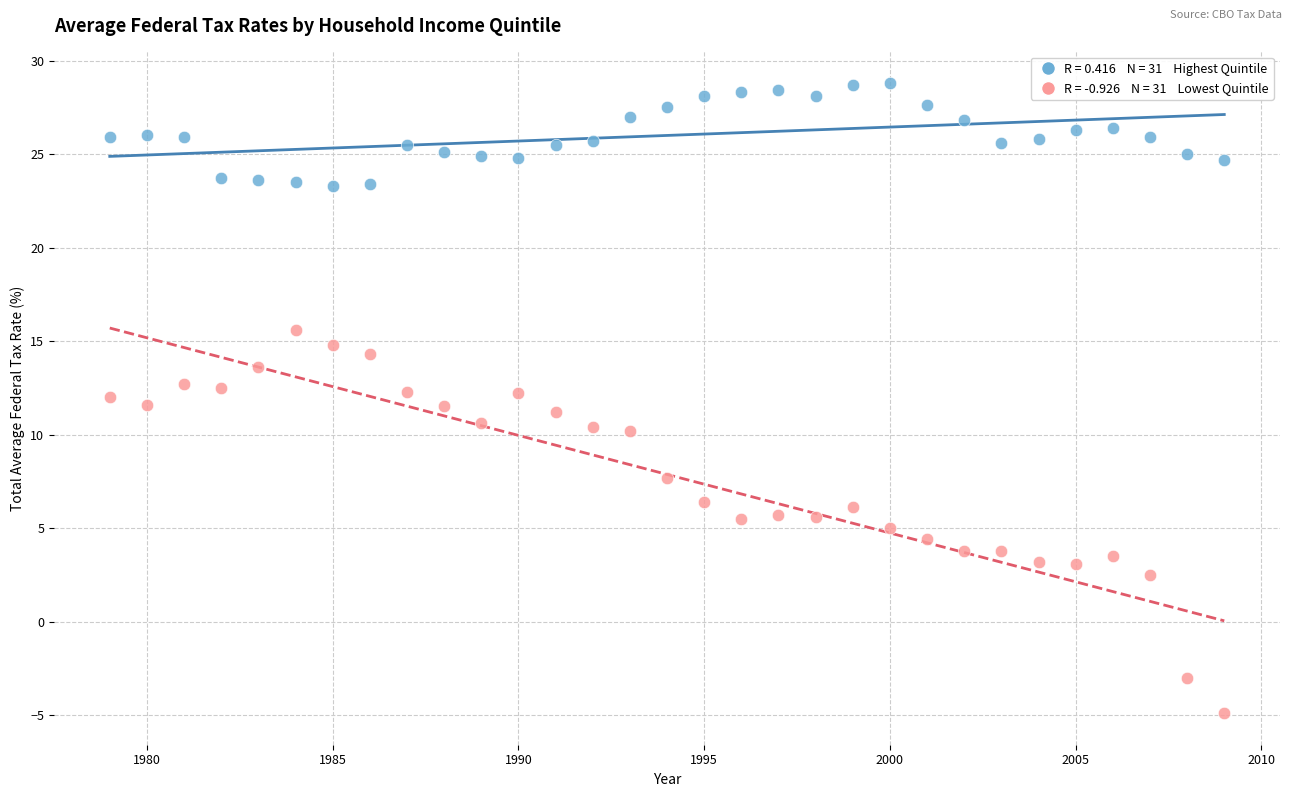

Across all data points, what is the range of X values (max minus min)?

30.0